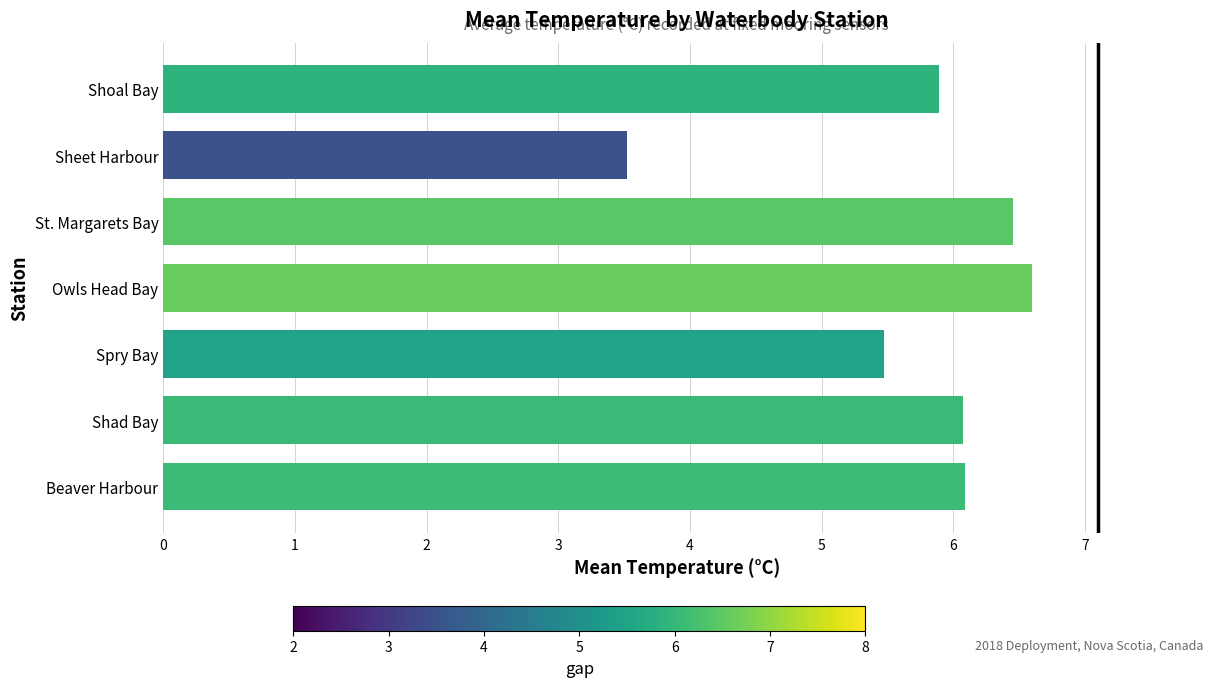

The chart shows a value of 5.2 at Sheet Harbour. True or false?

False